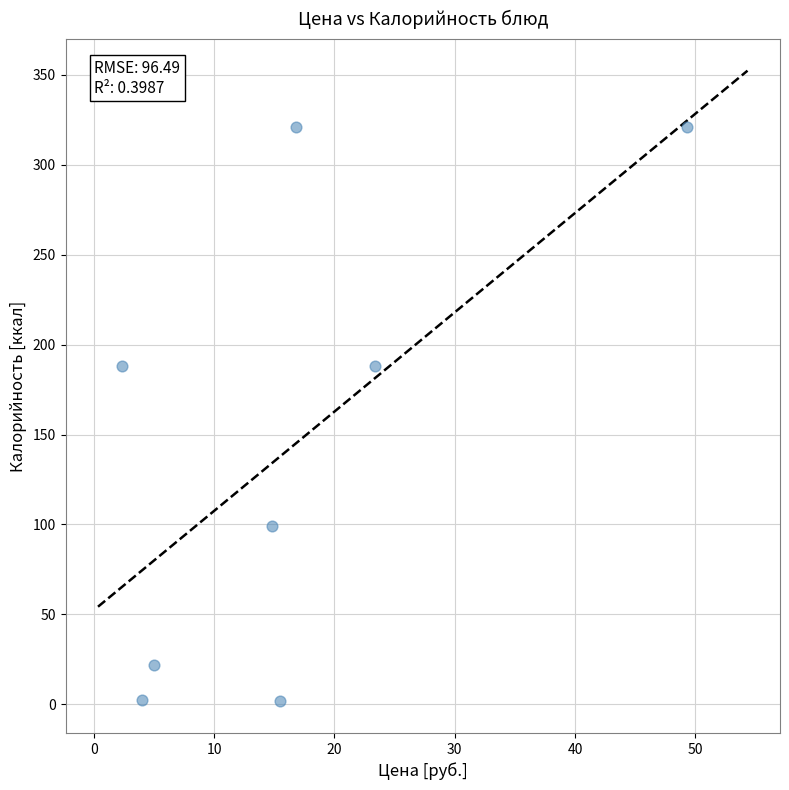

What is the range of X values (max minus min)?

47.0